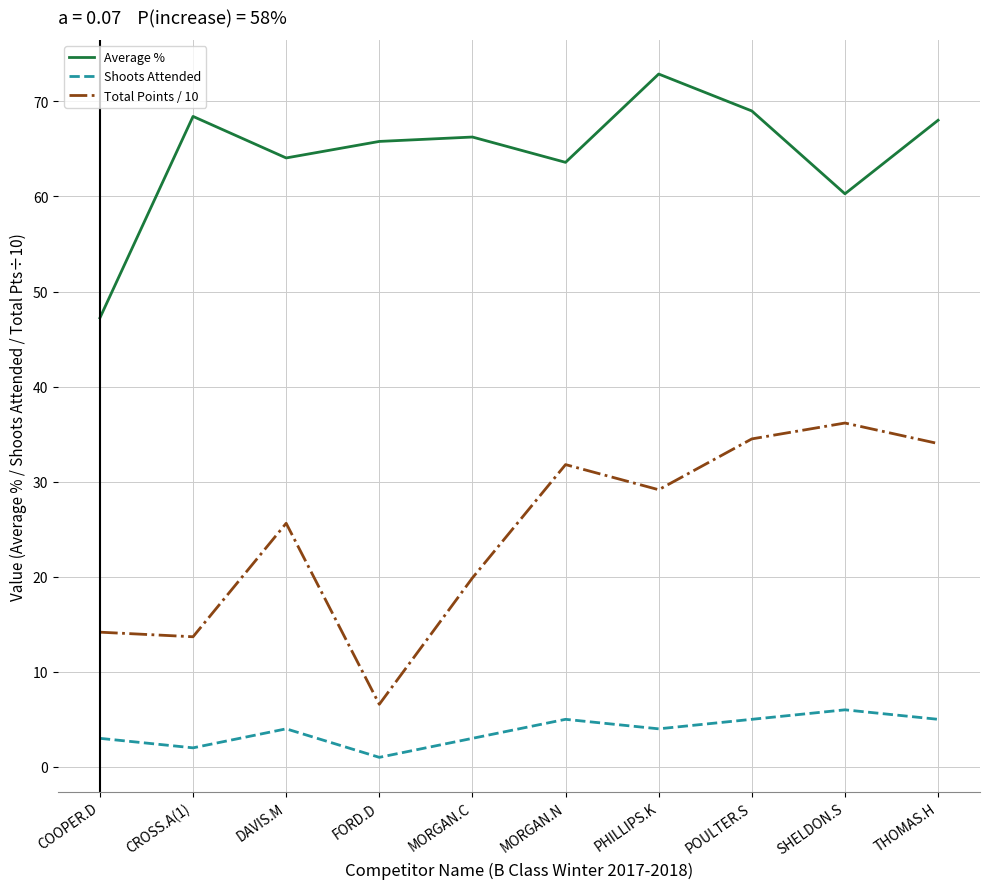

What position from the right is MORGAN.N?

5